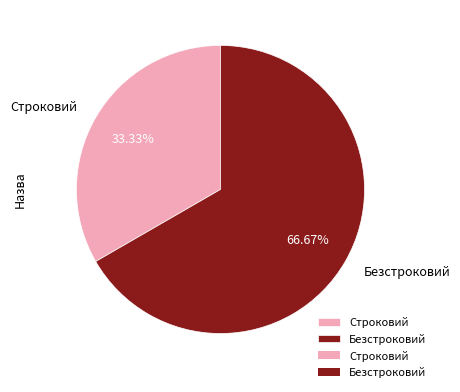

What is the ratio of the value at Безстроковий to the value at Строковий?

2.0